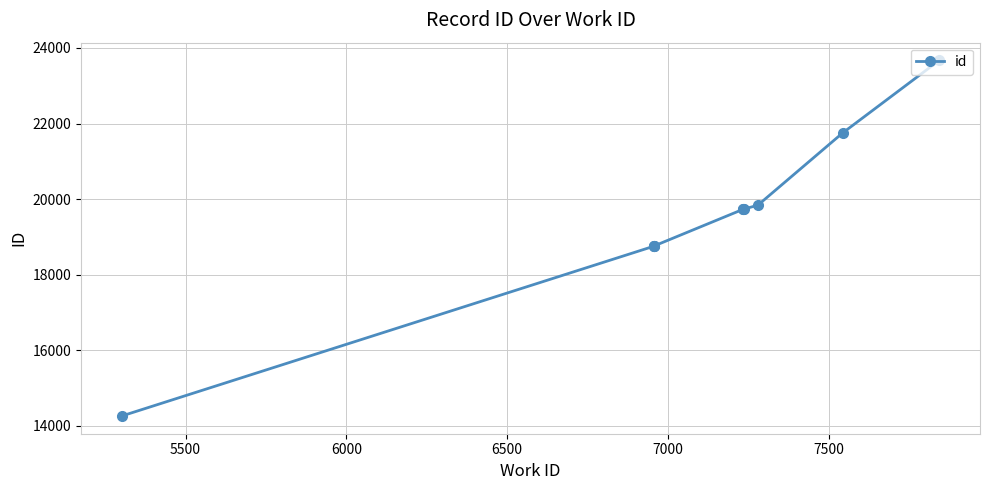

True or false: the data shows 8531 at 8000.

False